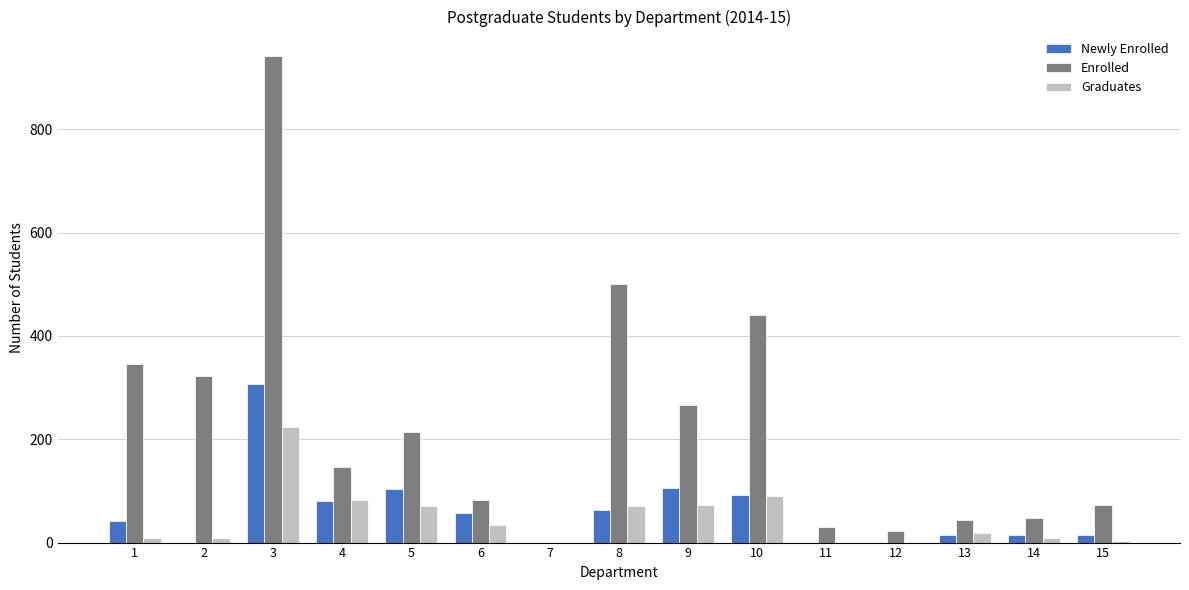

What is the total value across all series at 13?

75